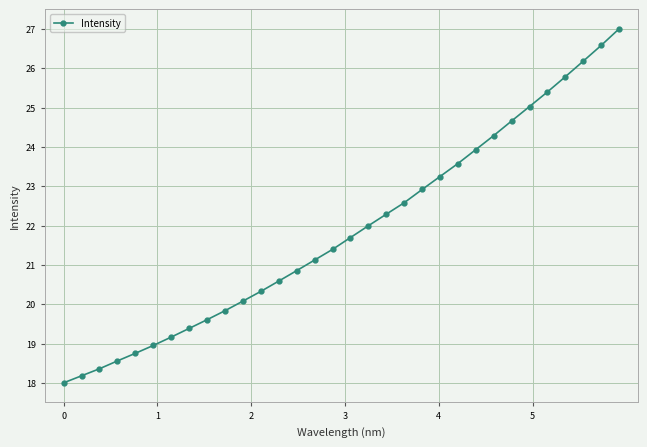

What is the minimum value shown in the chart?

18.0